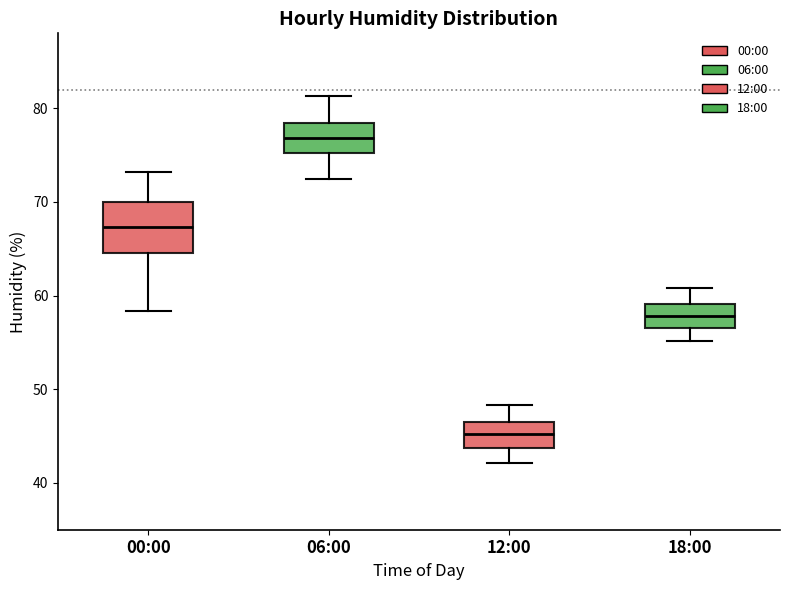

Reading left to right, transcribe this box plot: for each box, give where its median line is, the range the box spans, and where its two whiskers end, as read against the y-axis. The values are not printed on the chart, so give them approximately, as read against the axis.

00:00: median 67, box 65 to 70, whiskers 58 to 73
06:00: median 77, box 75 to 78, whiskers 72 to 81
12:00: median 45, box 44 to 46, whiskers 42 to 48
18:00: median 58, box 57 to 59, whiskers 55 to 61